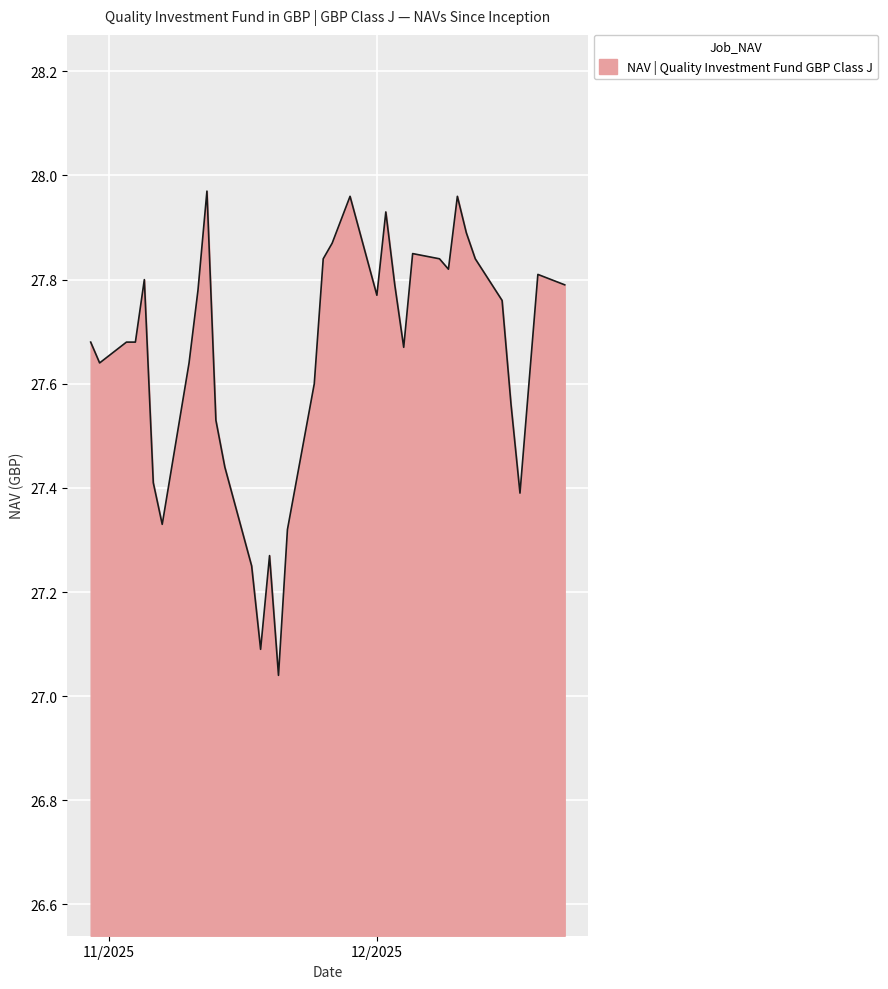

What is the difference between the maximum and minimum values?

0.9